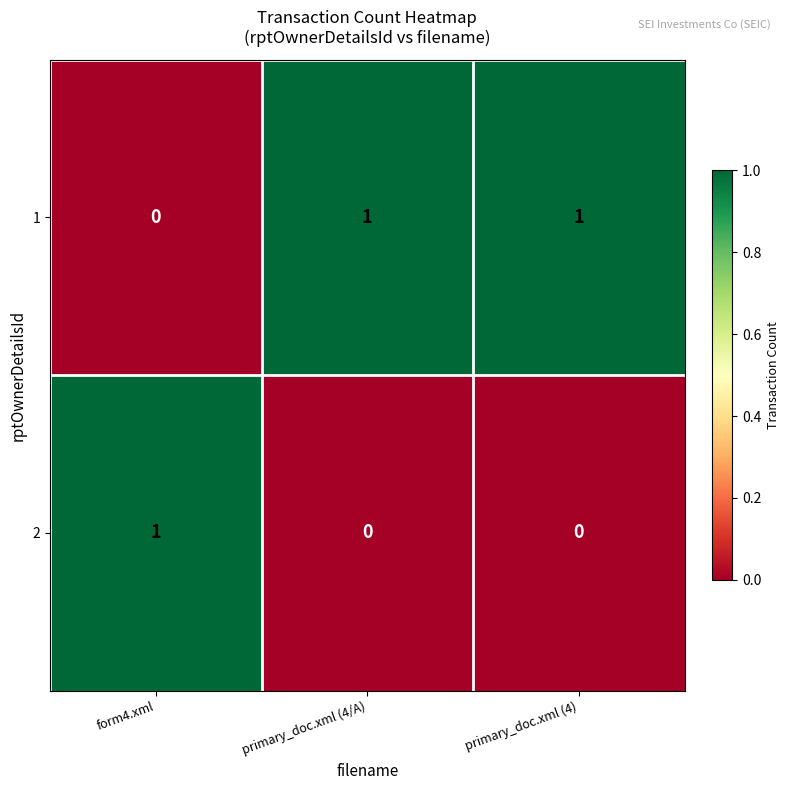

What is the total value across all series at form4.xml?

1